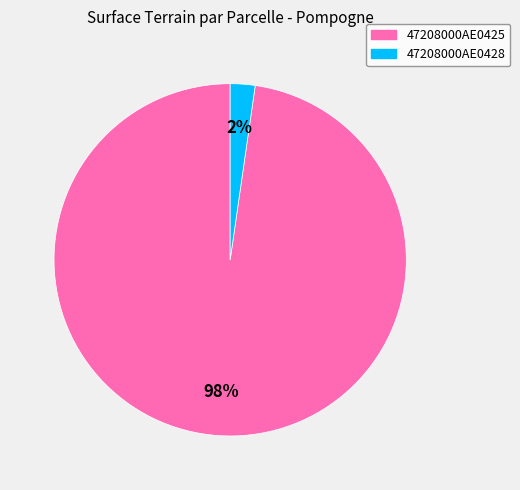

Between 47208000AE0425 and 47208000AE0428, which is larger?

47208000AE0425